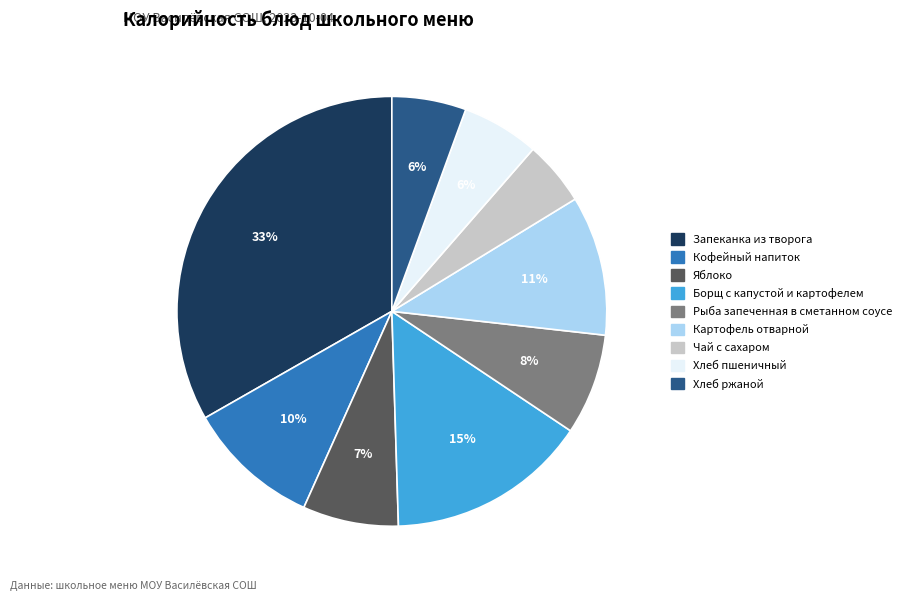

How many segments does this pie chart have?

9